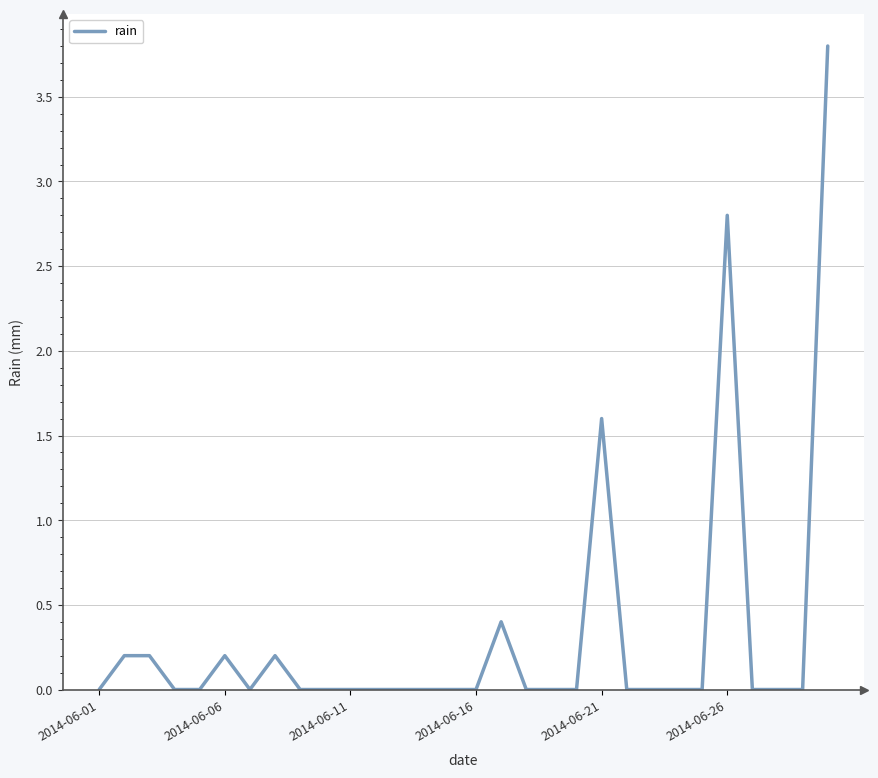

What is the maximum value shown in the chart?

3.8